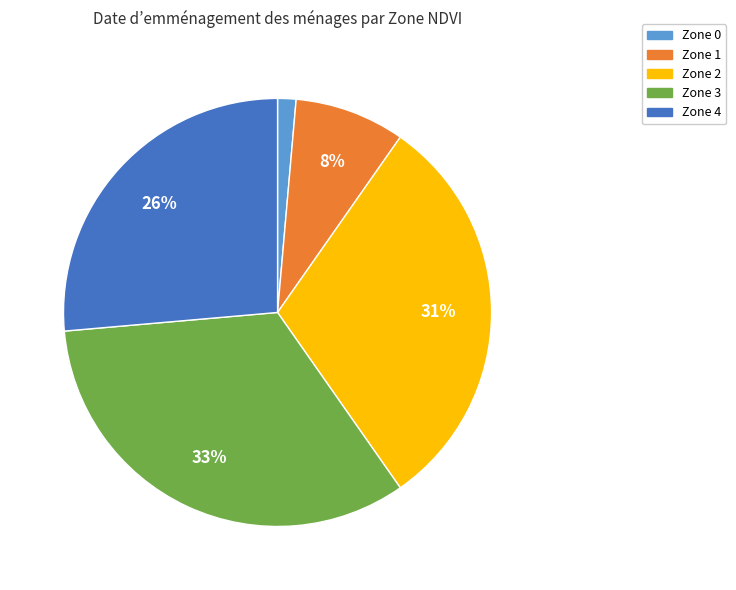

Is there a majority slice in this chart?

No